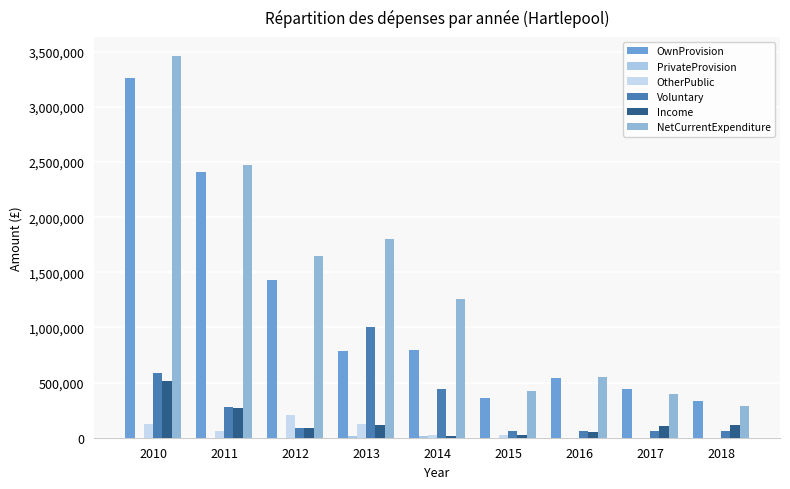

What is the average value of the PrivateProvision series?

3269